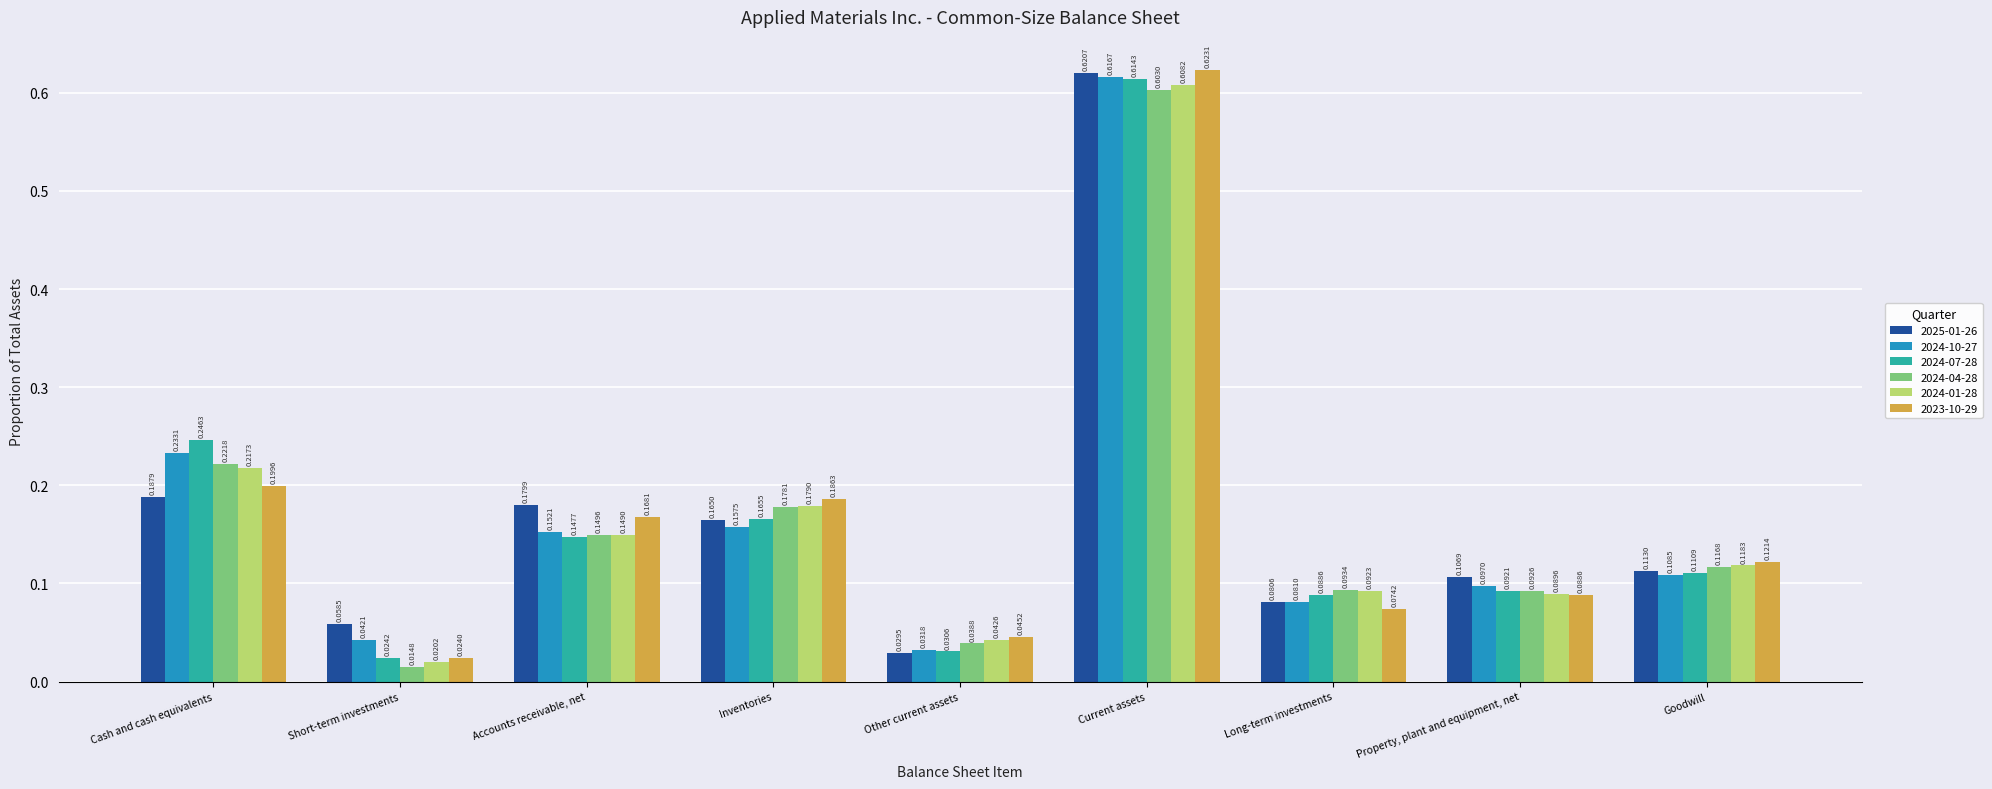

Between Other current assets and Property, plant and equipment, net, which series saw the biggest shift?

2025-01-26